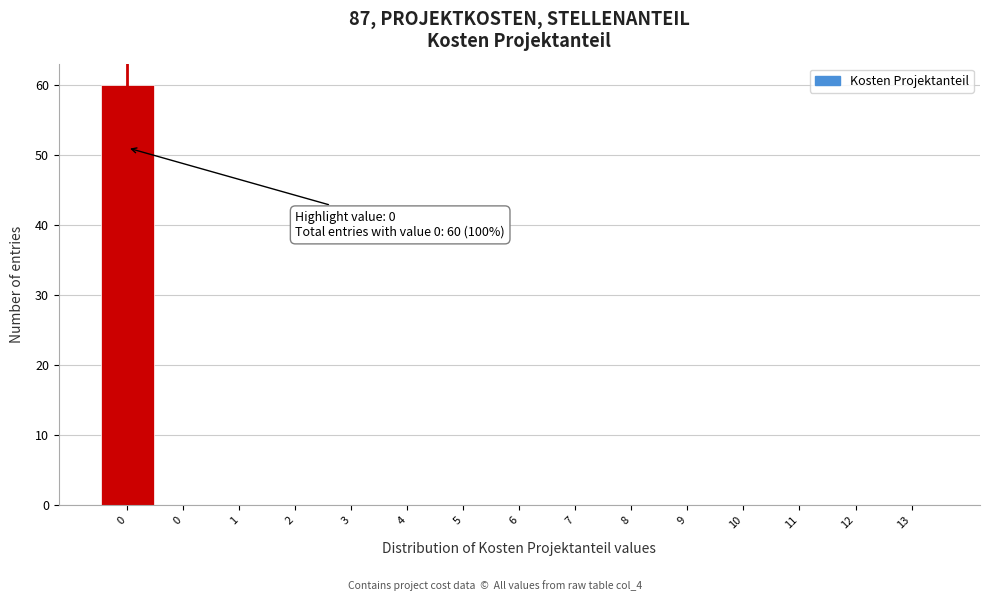

Are the bars horizontal?

No